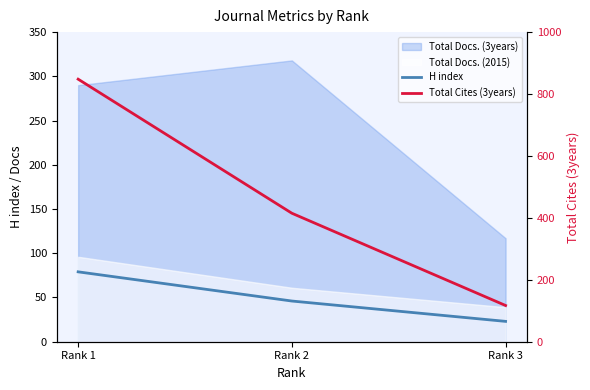

Count the number of categories in the chart.

3